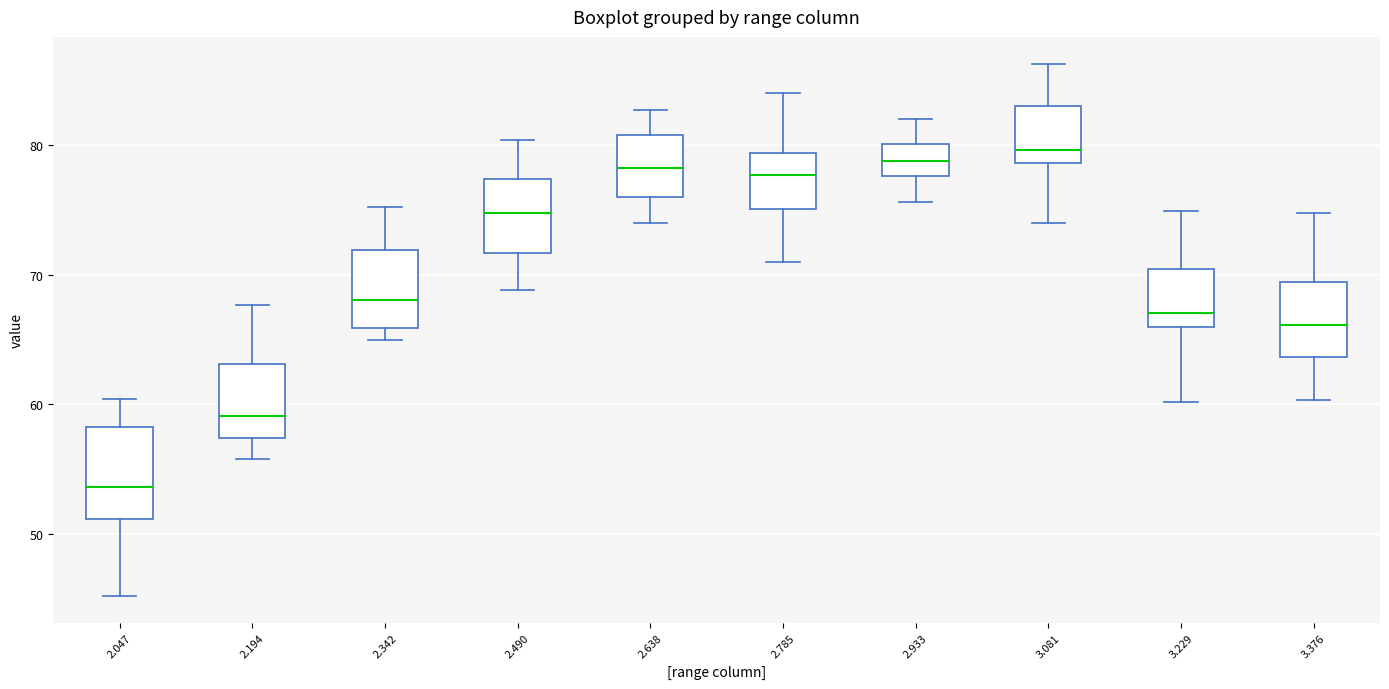

Reading left to right, read every box against the y-axis: the position of its median line, the range the box covers, and the ends of its whiskers. The values are not printed on the chart, so give them approximately, as read against the axis.

2.047: median 54, box 51 to 58, whiskers 45 to 60
2.194: median 59, box 57 to 63, whiskers 56 to 68
2.342: median 68, box 66 to 72, whiskers 65 to 75
2.490: median 75, box 72 to 77, whiskers 69 to 80
2.638: median 78, box 76 to 81, whiskers 74 to 83
2.785: median 78, box 75 to 79, whiskers 71 to 84
2.933: median 79, box 78 to 80, whiskers 76 to 82
3.081: median 80, box 79 to 83, whiskers 74 to 86
3.229: median 67, box 66 to 70, whiskers 60 to 75
3.376: median 66, box 64 to 69, whiskers 60 to 75